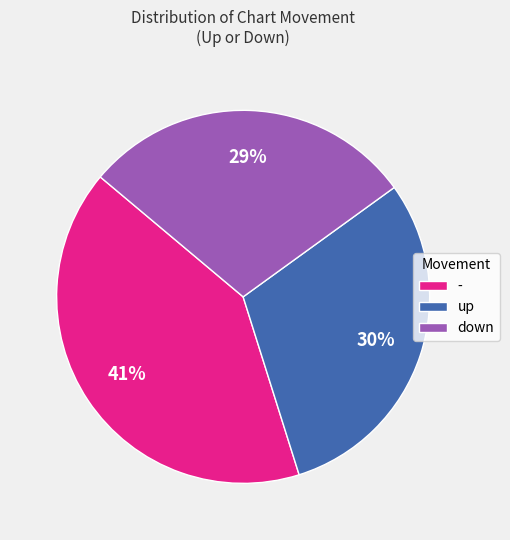

Which slice is the largest?

-